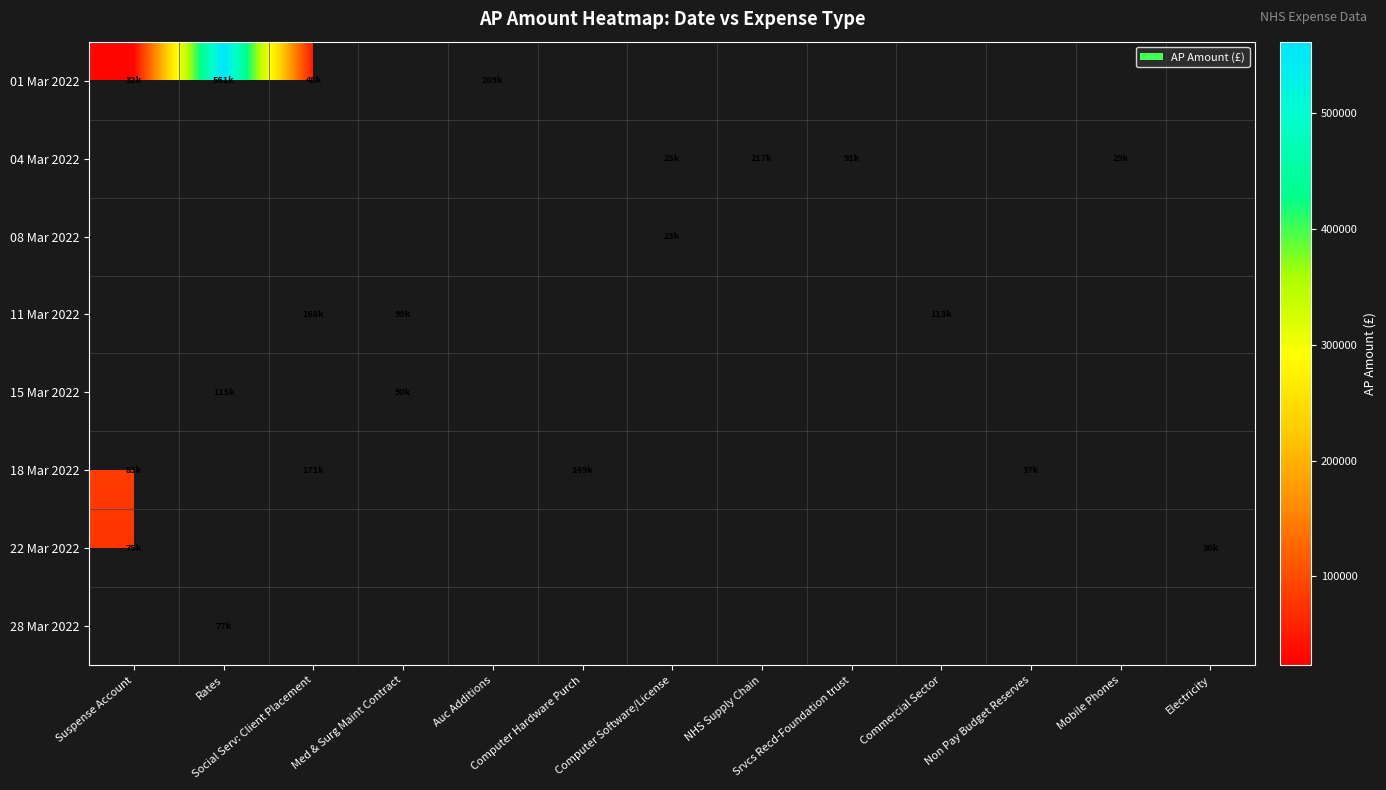

How many data points does each series have?

13